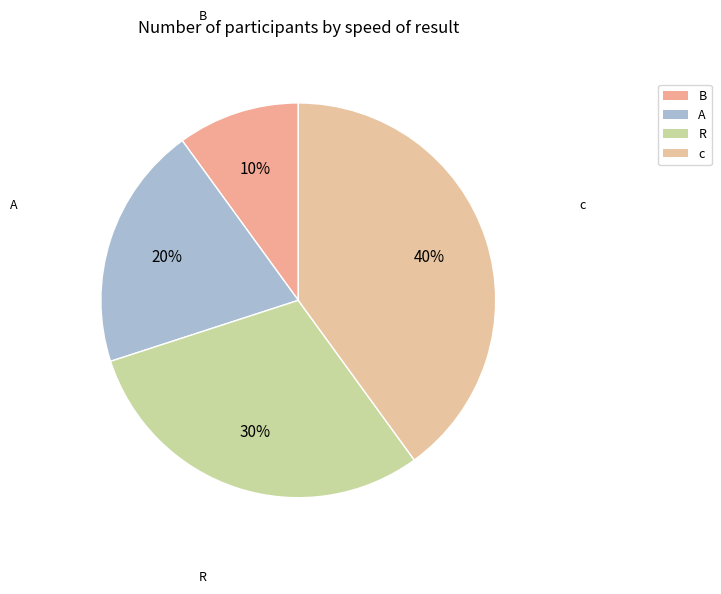

True or false: B accounts for 10% of the total.

True